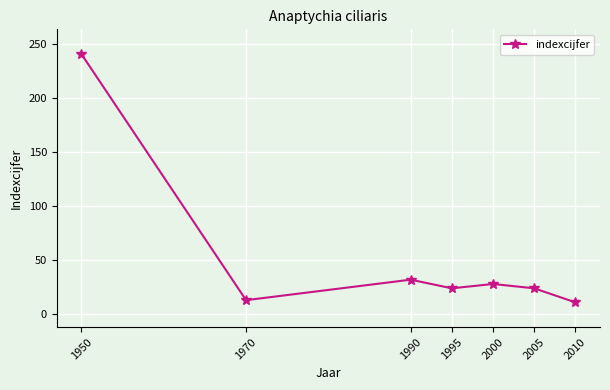

How many points are lower than both their immediate neighbors (excluding endpoints)?

2